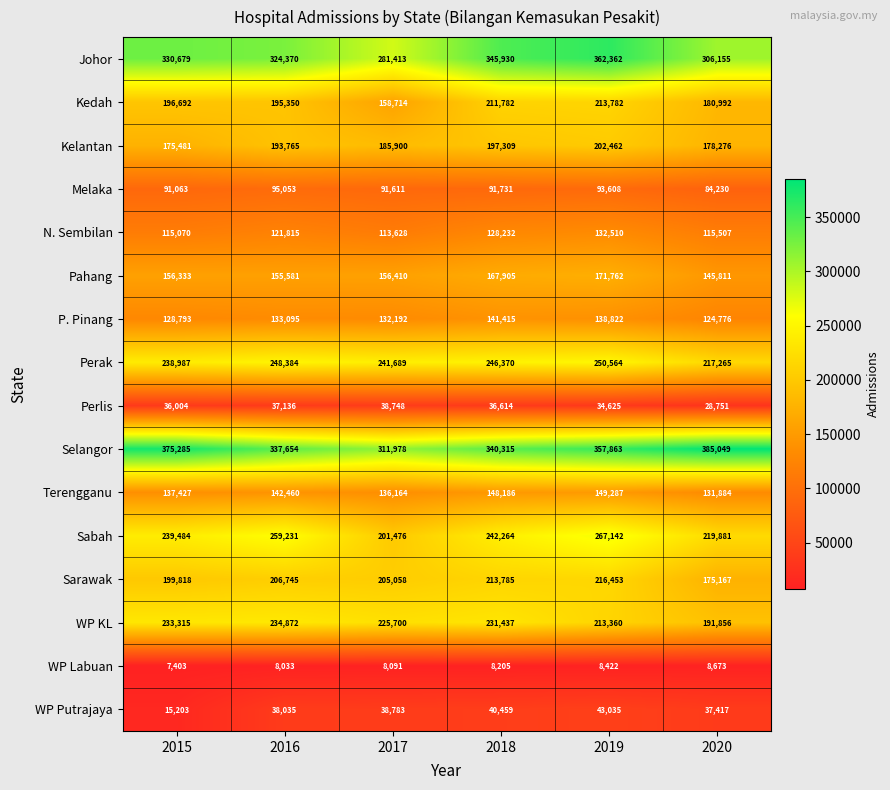

Count the number of data series in this chart.

16